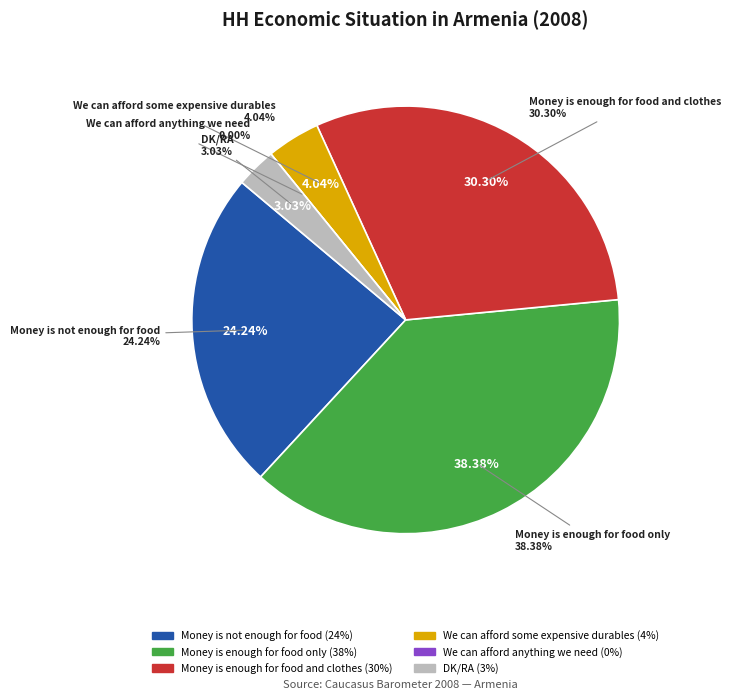

Approximately how many times larger is the value at DK/RA compared to Money is enough for food and clothes?

0.1